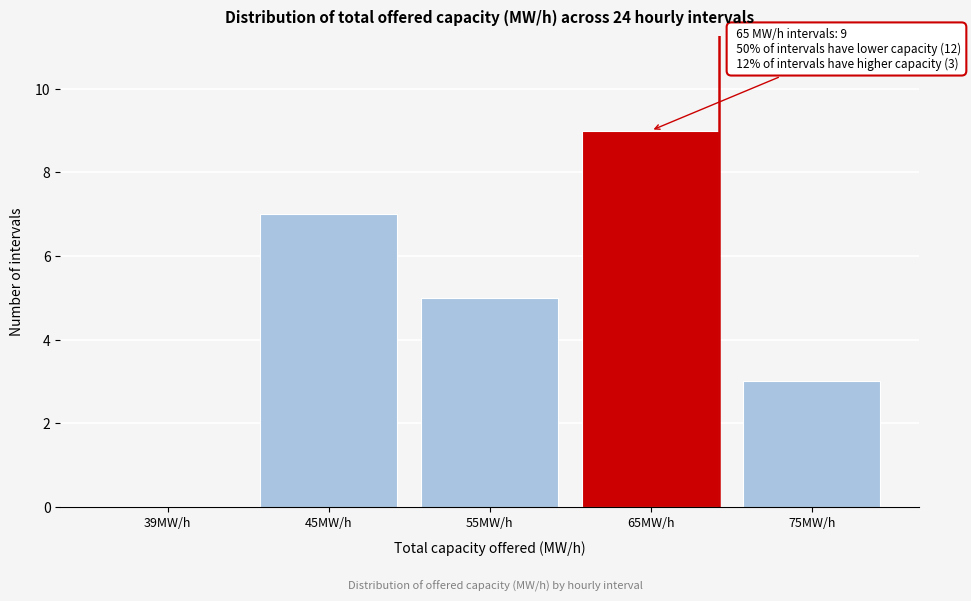

Reading left to right, list all the values displayed in this chart.

39MW/h=0	45MW/h=7	55MW/h=5	65MW/h=9	75MW/h=3